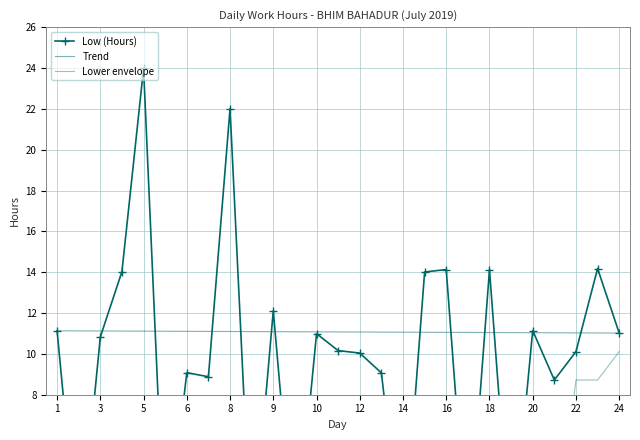

True or false: the data shows 19.1 at 1.

False